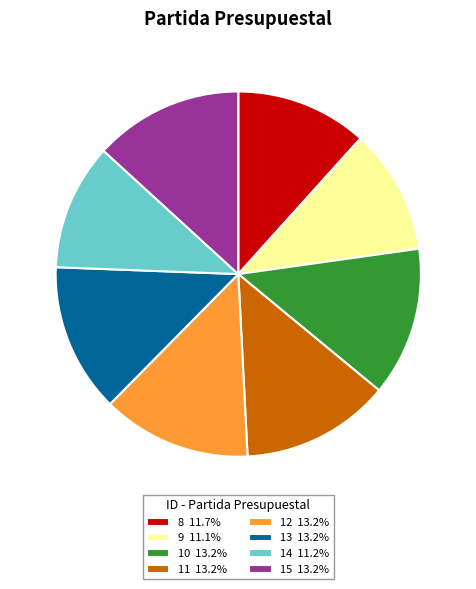

Is the sum of 11 13.2% and 14 11.2% greater than half?

No